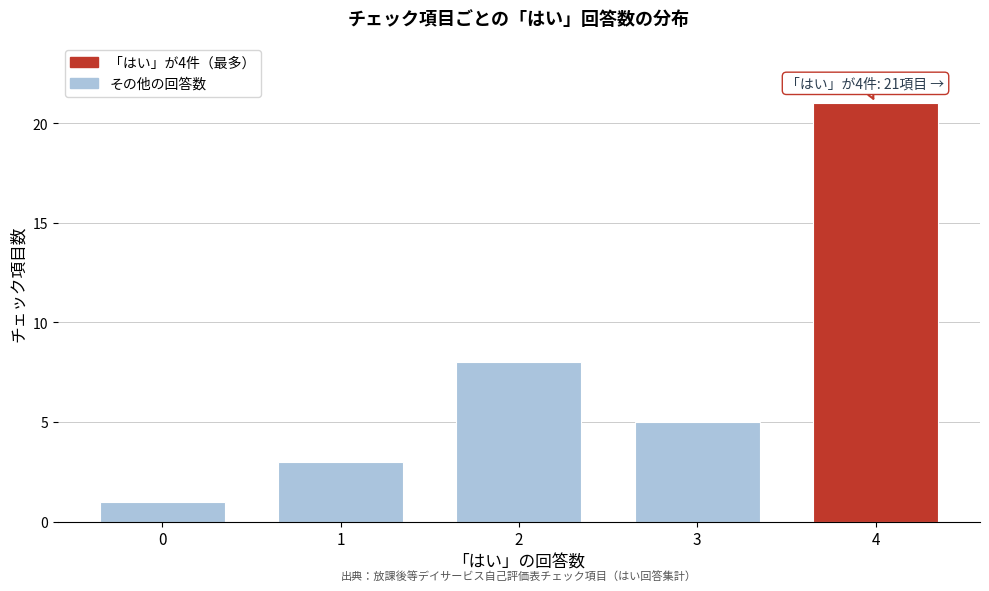

Reading left to right, what are all the values shown in this chart?

0=1	1=3	2=8	3=5	4=21